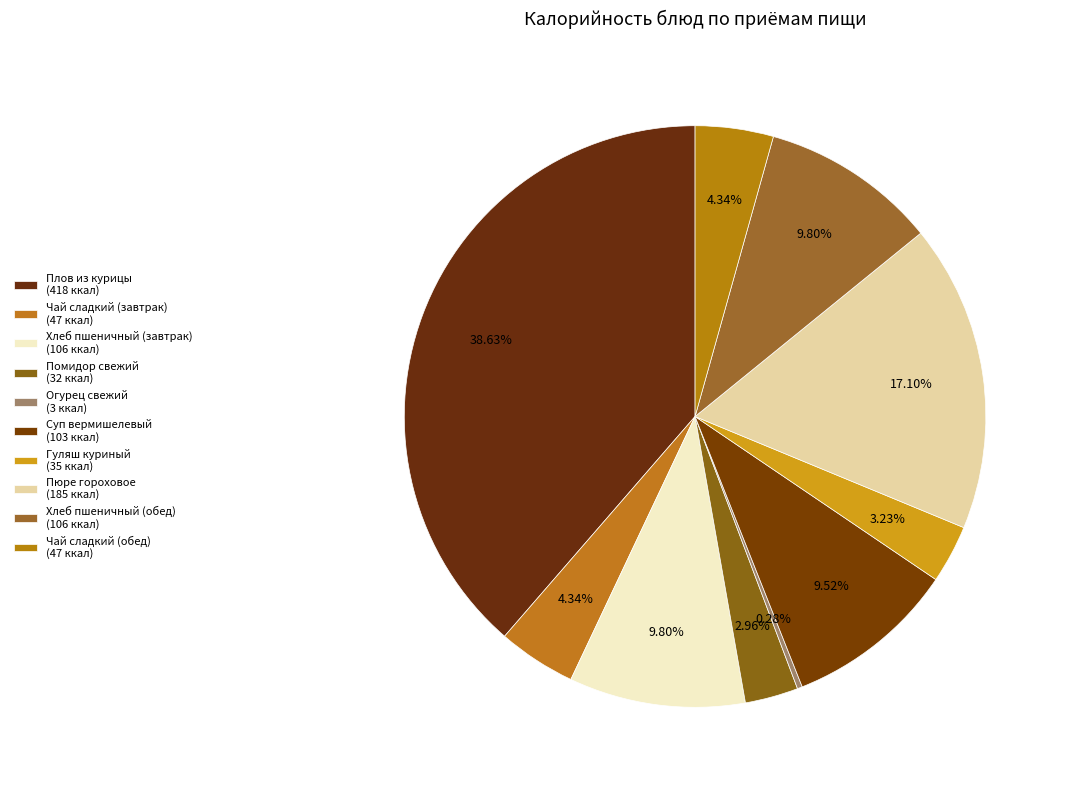

Does Суп вермишелевый represent more than half of the total?

No